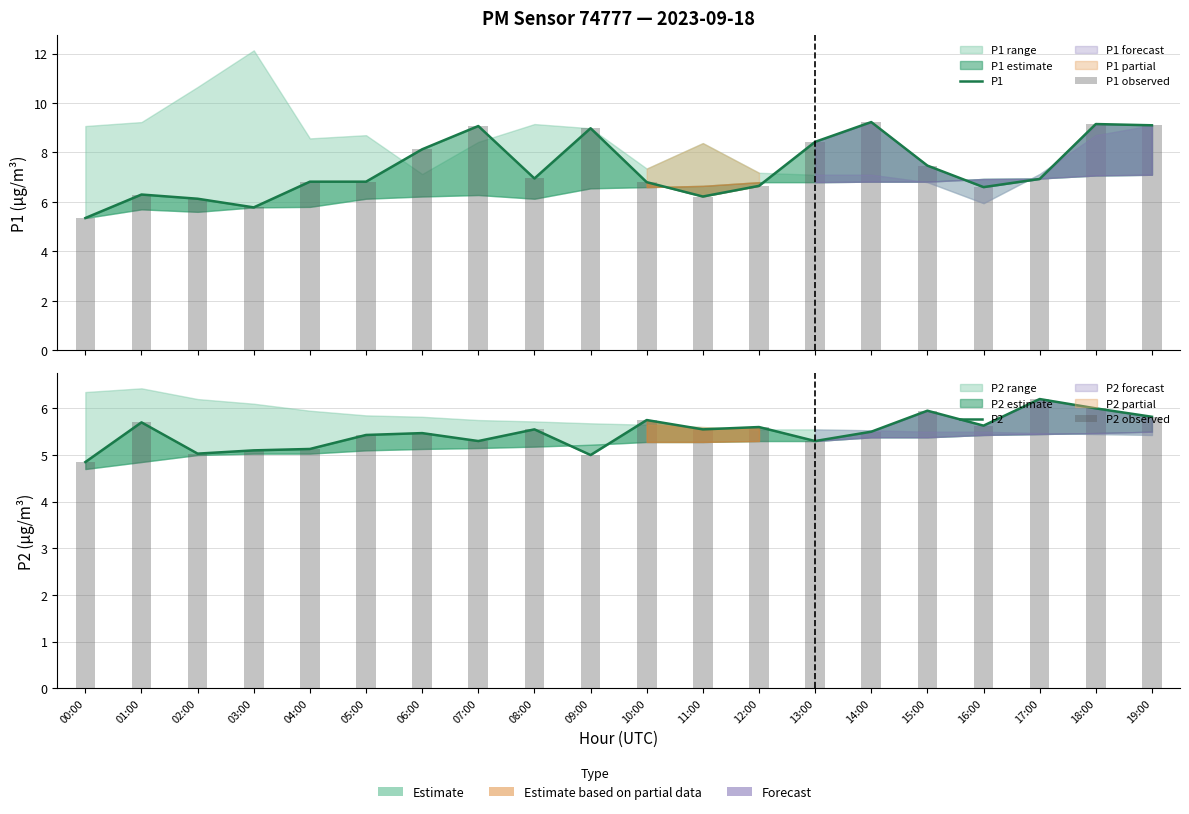

Between 15:00 and 17:00, which series saw the biggest shift?

P1